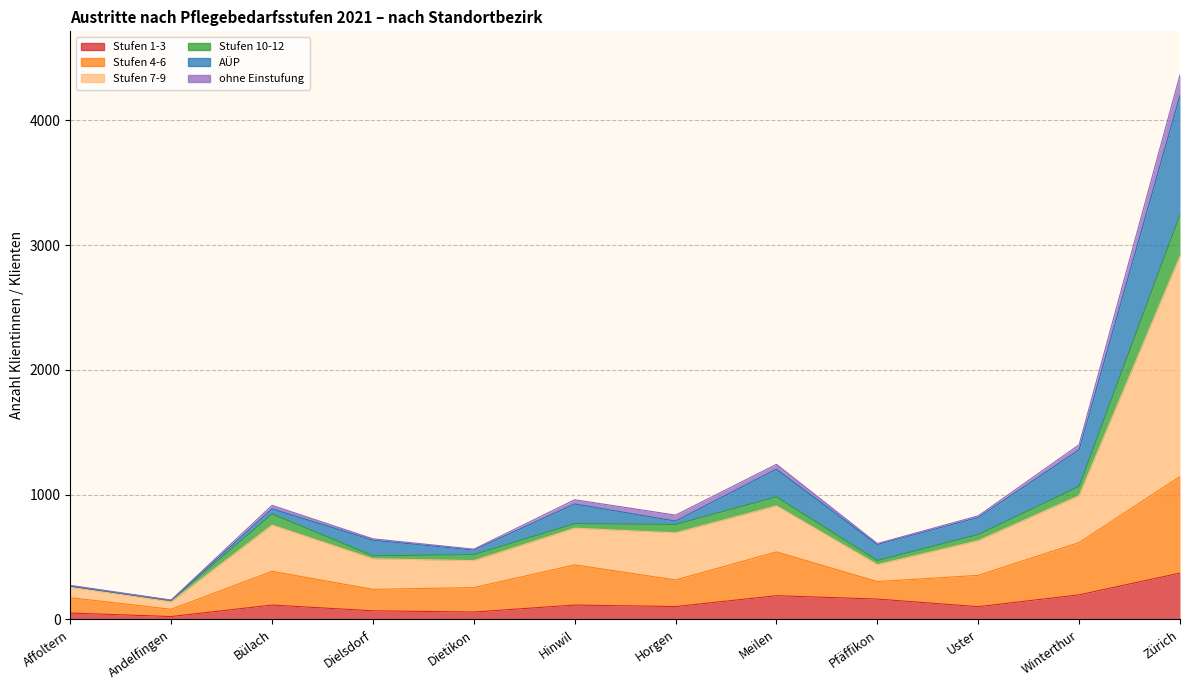

True or false: Stufen 1-3 and Stufen 4-6 cross at least once.

False